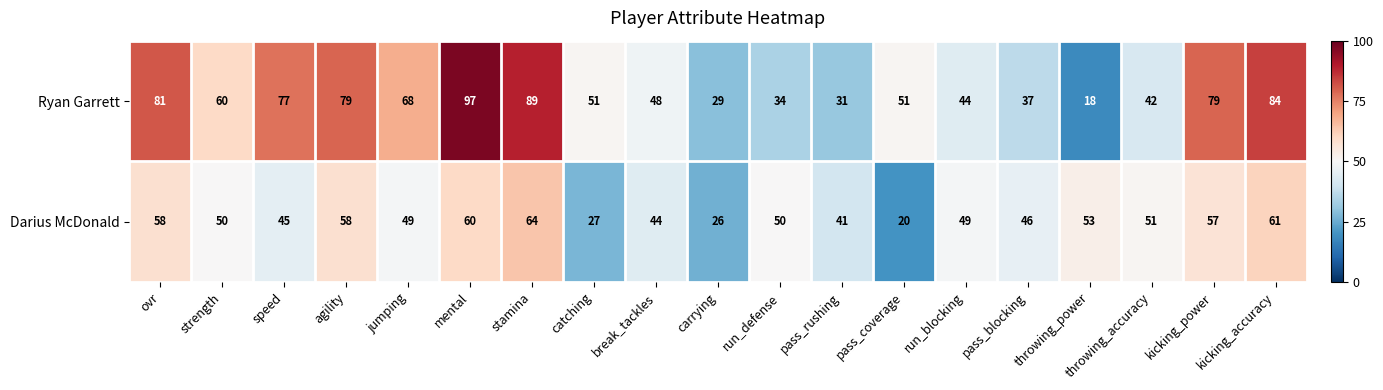

How many values in the Ryan Garrett series are below 51?

8